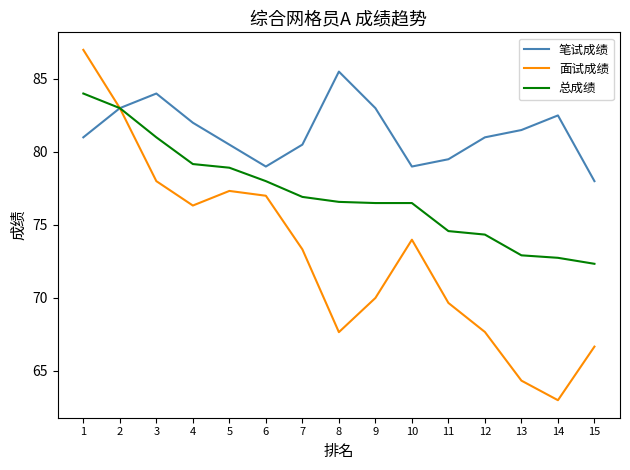

Is this an area chart (filled region under the line)?

No